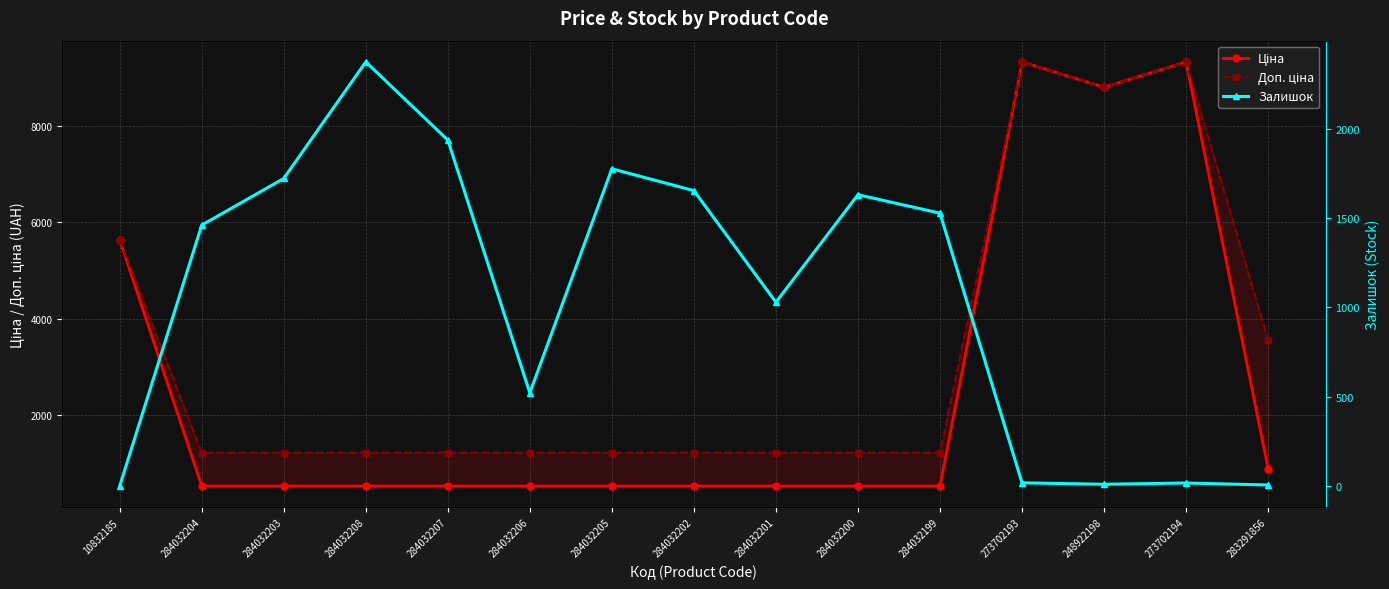

What is the sum of all Ціна values?

39320.4